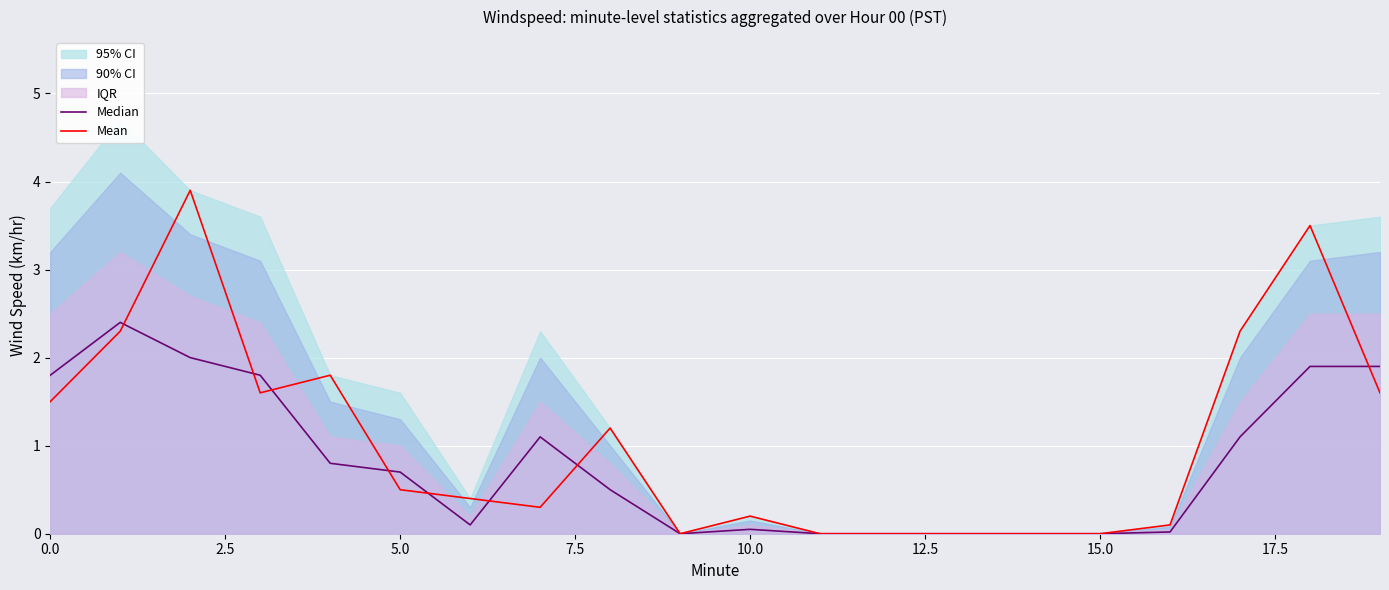

Which series changed the most between 2.5 and 9?

Median